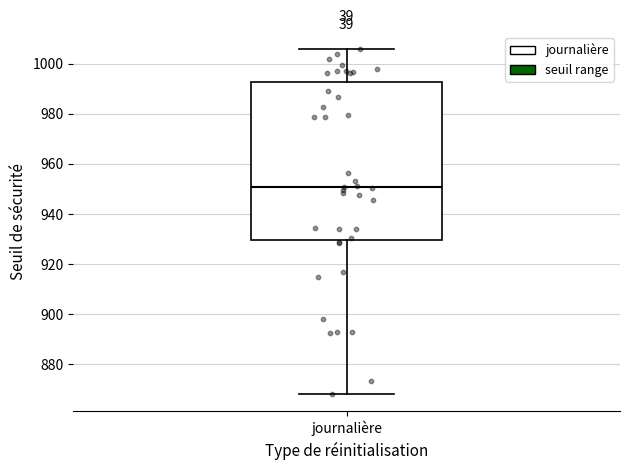

Read this box plot against the y-axis: the position of the median line, the range covered by the box, and the ends of both whiskers. The values are not printed on the chart, so give them approximately, as read against the axis.

median 950, box 930 to 992, whiskers 868 to 1006